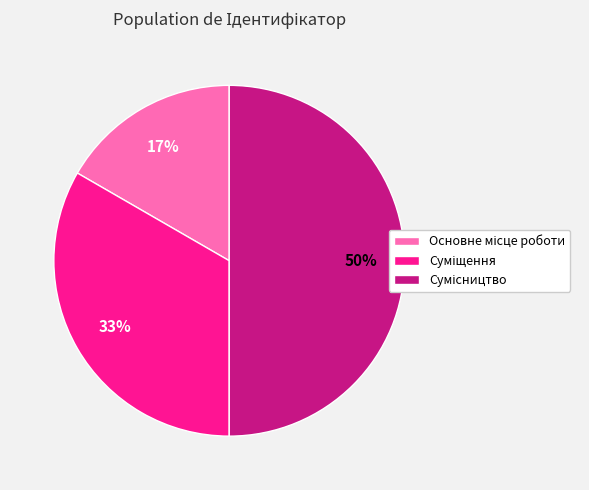

To the nearest percent, what is the average slice percentage?

33%